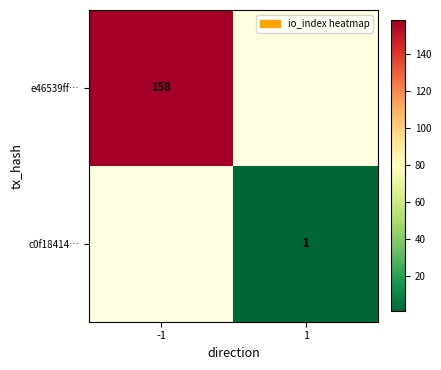

What is the total value across all series at -1?

158